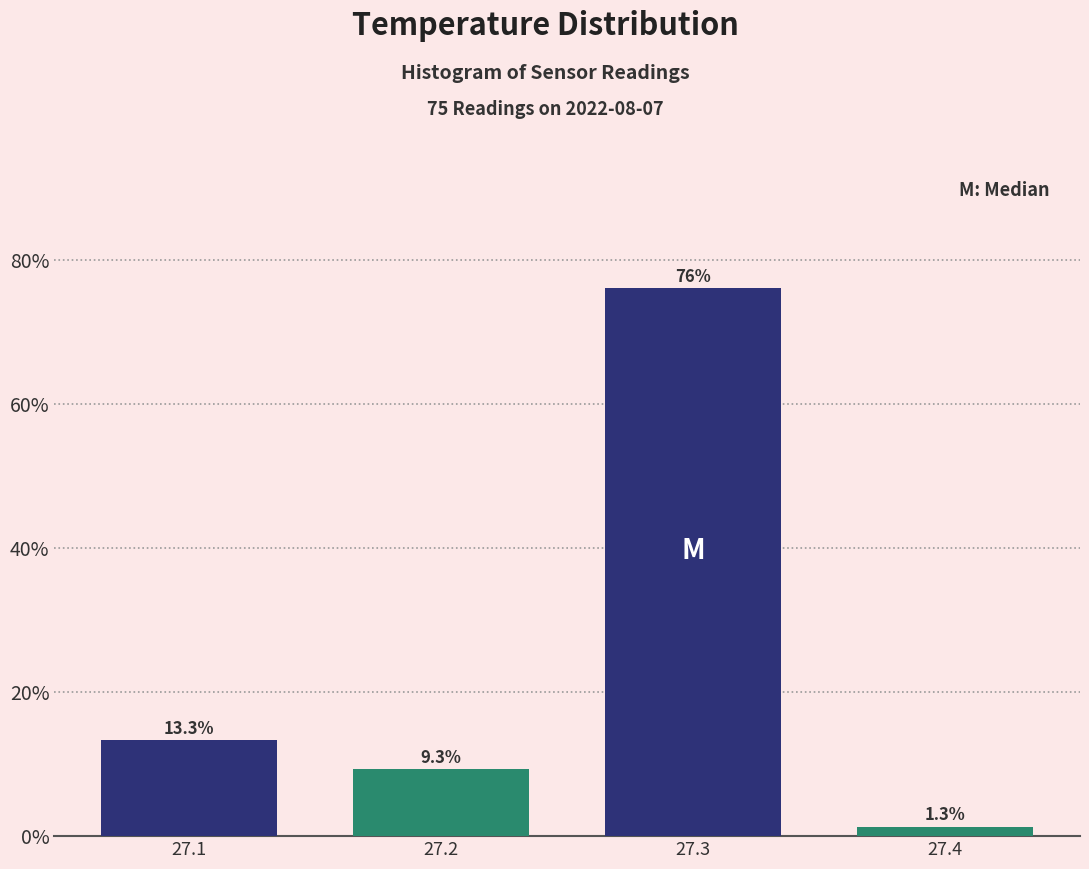

Reading left to right, what are all the values shown in this chart?

27.1=13.3	27.2=9.3	27.3=76.0	27.4=1.3